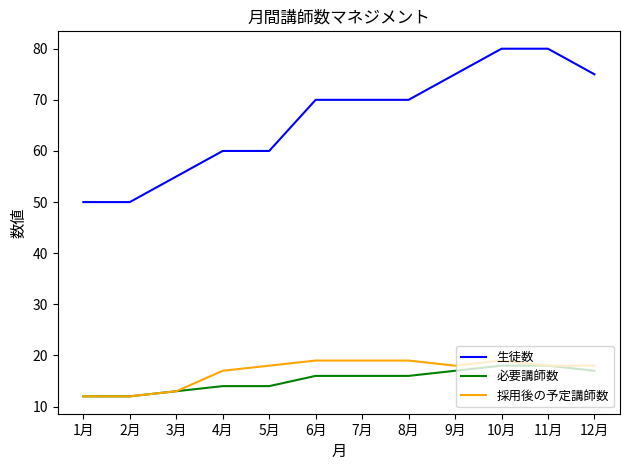

Reading right to left, transcribe all the data shown in this chart.

生徒数: 75	80	80	75	70	70	70	60	60	55	50	50
必要講師数: 17	18	18	17	16	16	16	14	14	13	12	12
採用後の予定講師数: 18	18	19	18	19	19	19	18	17	13	12	12